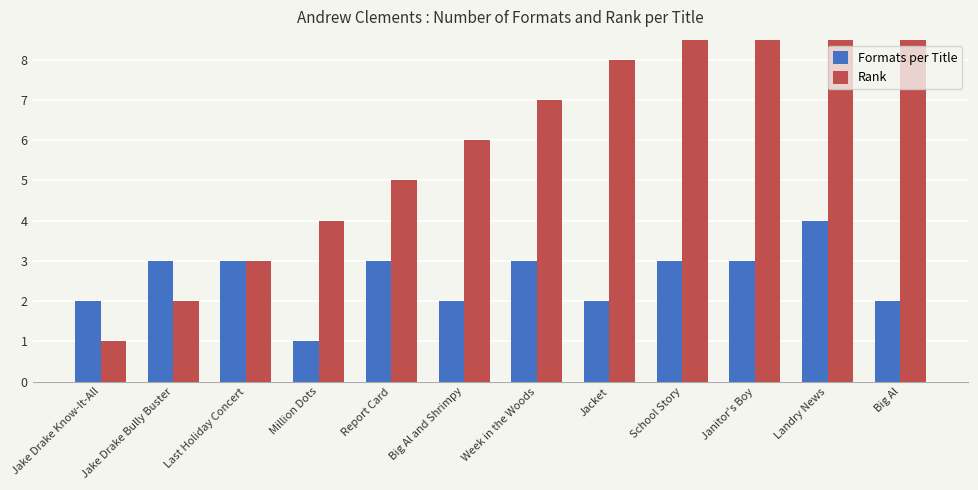

Rank the series by their average value, from lowest to highest.

Formats per Title, Rank